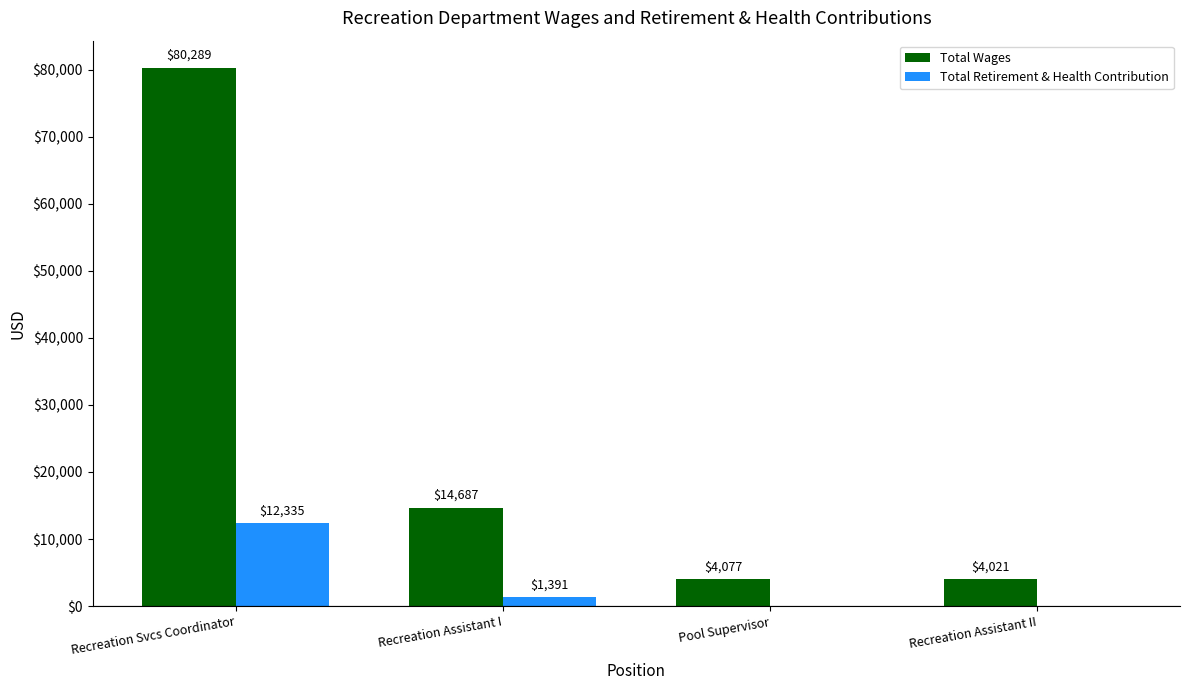

What is the total value across all series at Recreation Svcs Coordinator?

92624